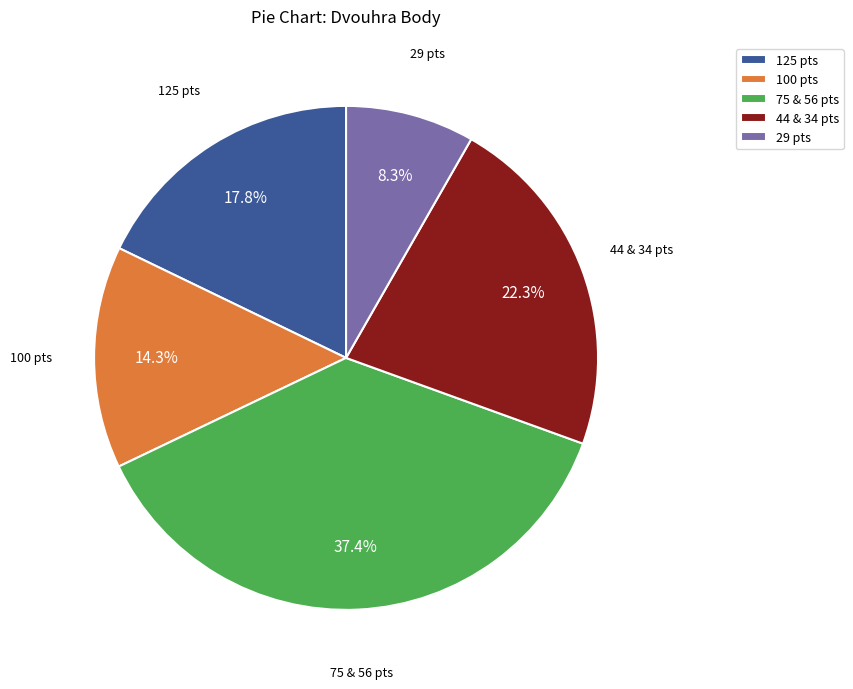

Which category has the biggest portion of the pie?

75 & 56 pts